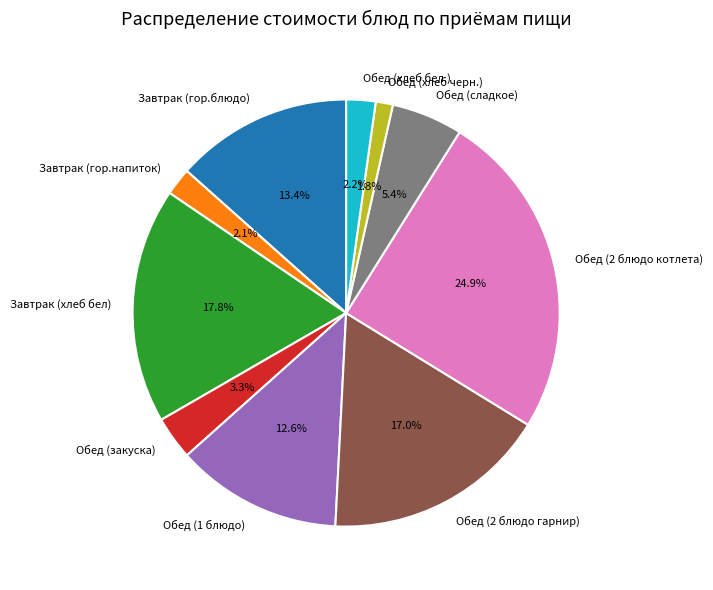

Is there any slice that represents more than half of the pie?

No